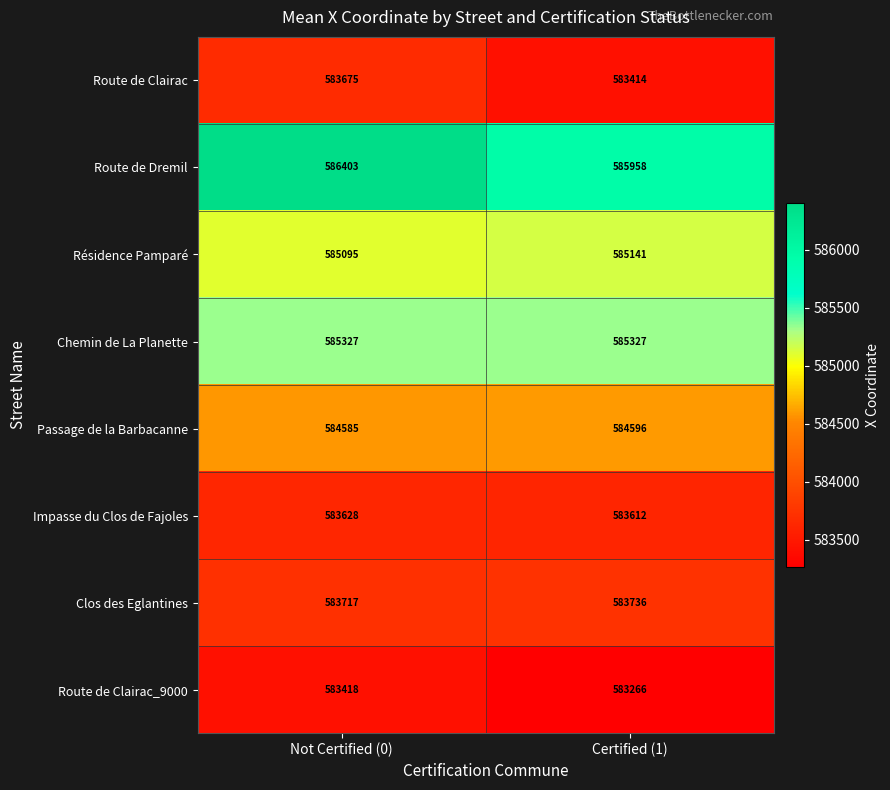

Where is Route de Dremil nearest to the value 586180?

Certified (1)